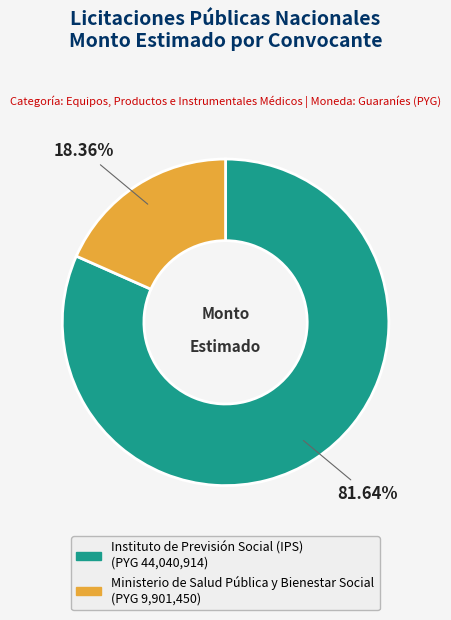

Approximately how many times larger is the value at Ministerio de Salud Pública y Bienestar Social compared to Instituto de Previsión Social (IPS)?

0.2